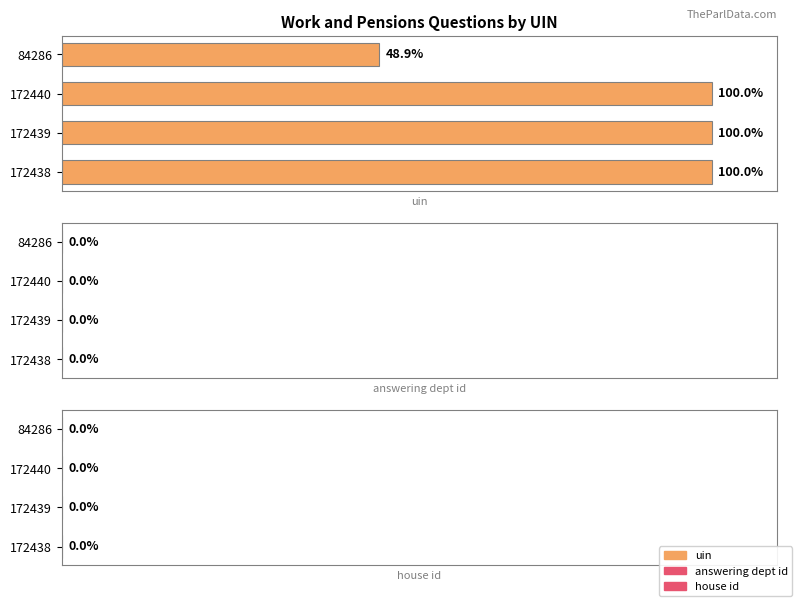

How many data points does each series have?

4